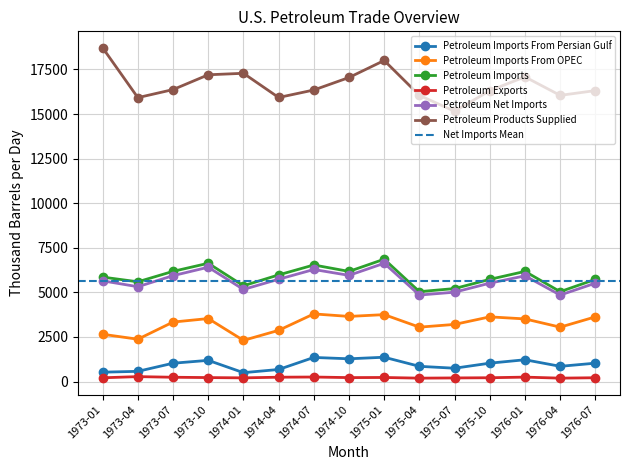

The Petroleum Exports series shows 243.3 at 1974-04. True or false?

True